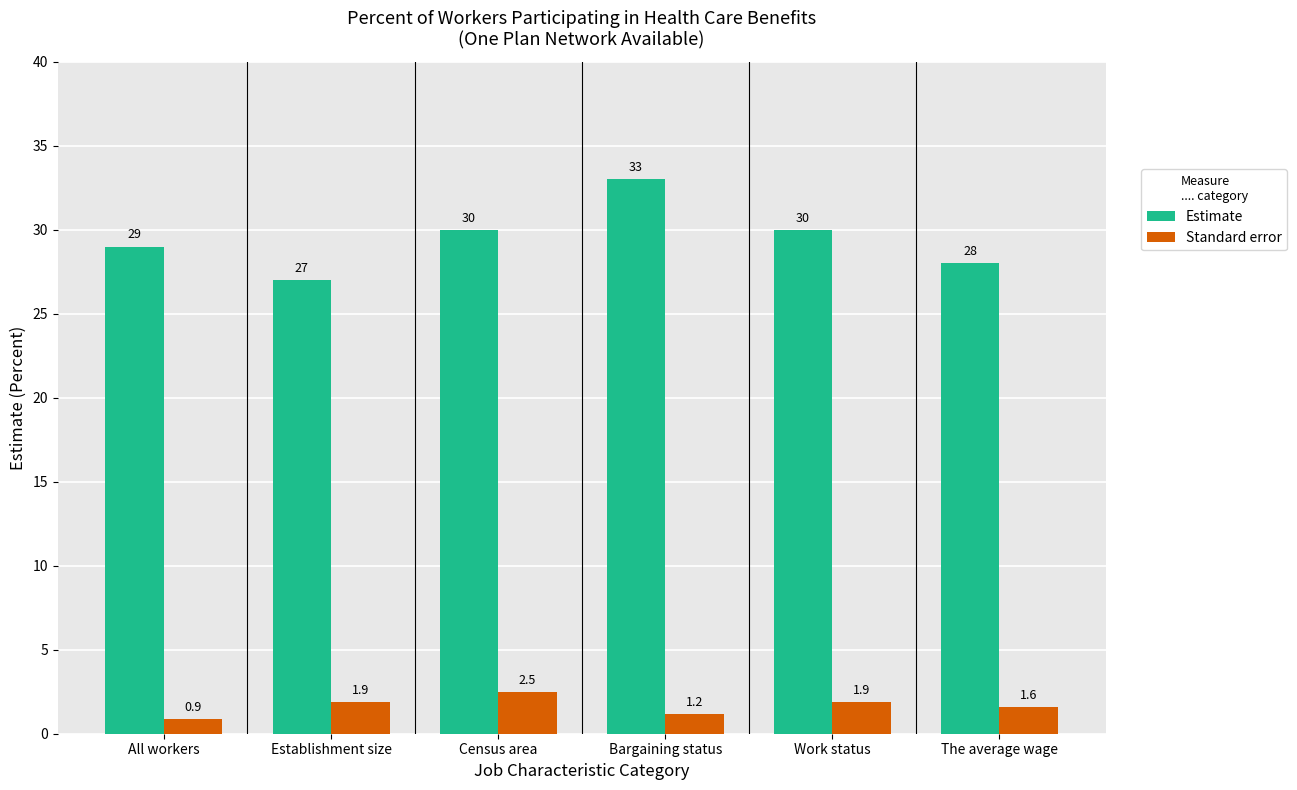

The value of Standard error at Establishment size is 1.9. True or false?

True